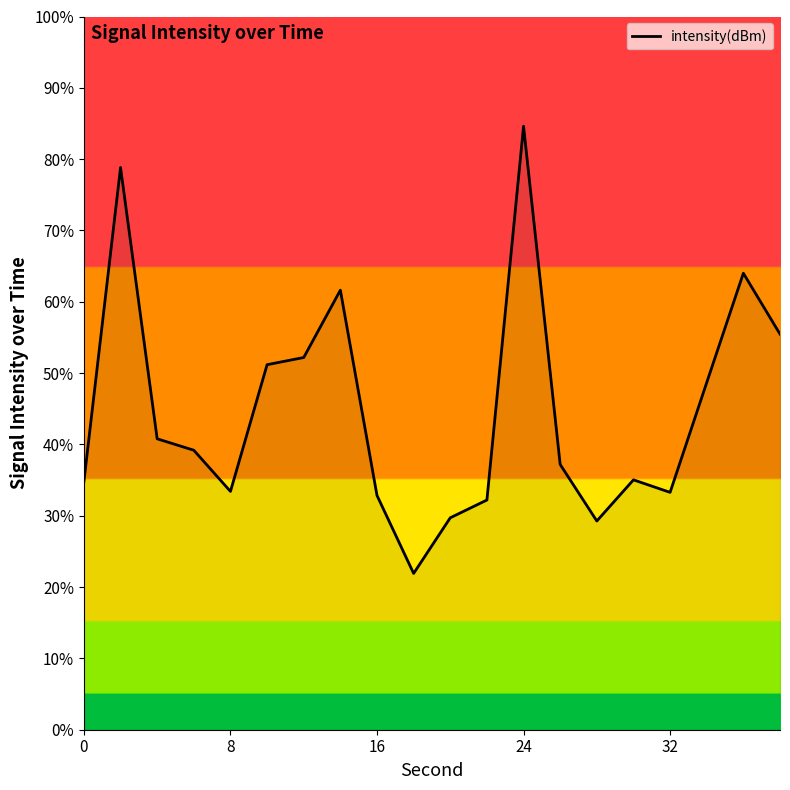

What is the greatest value displayed?

84.6